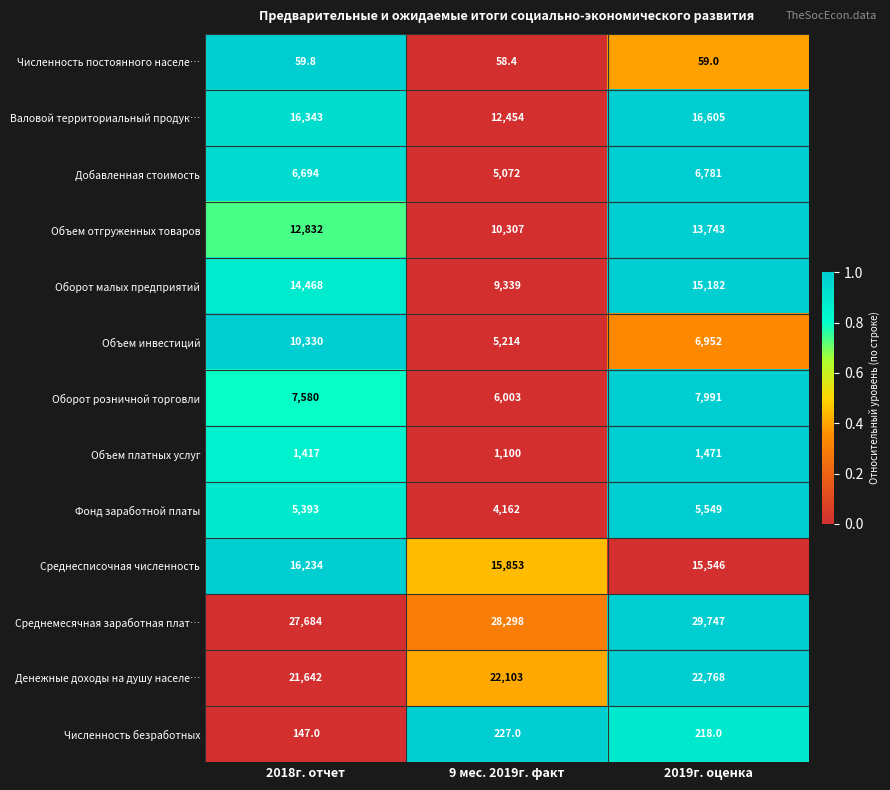

Which series changed the most between 2018г. отчет and 2019г. оценка?

Объем инвестиций